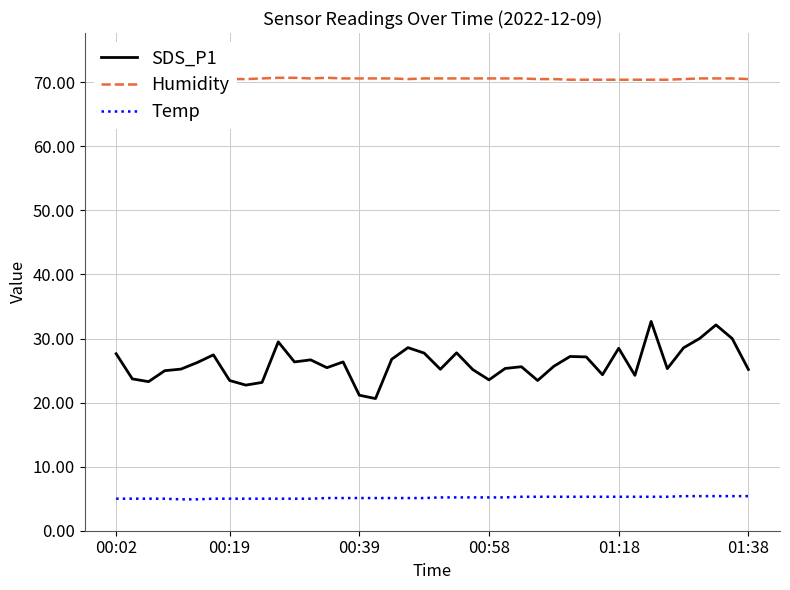

At which category does the chart reach its peak across all series?

10